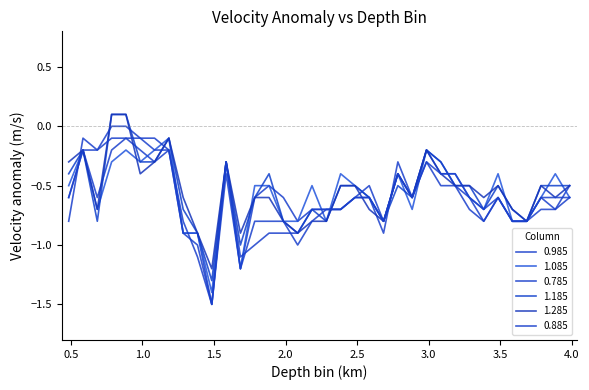

Does the chart display data point markers on the line(s)?

No